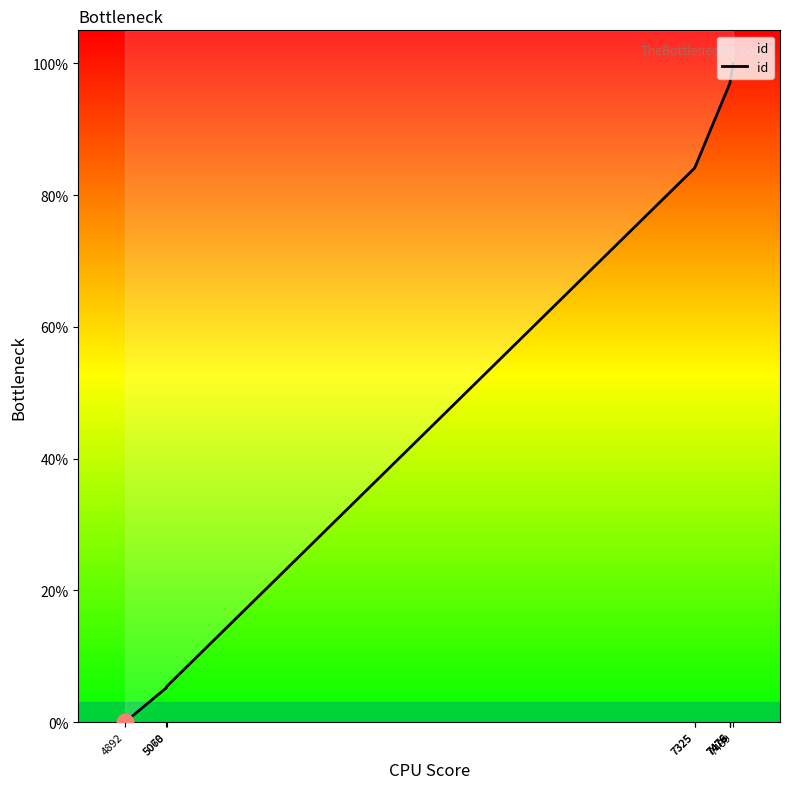

What is the value of the 8th point from the left?

97.0